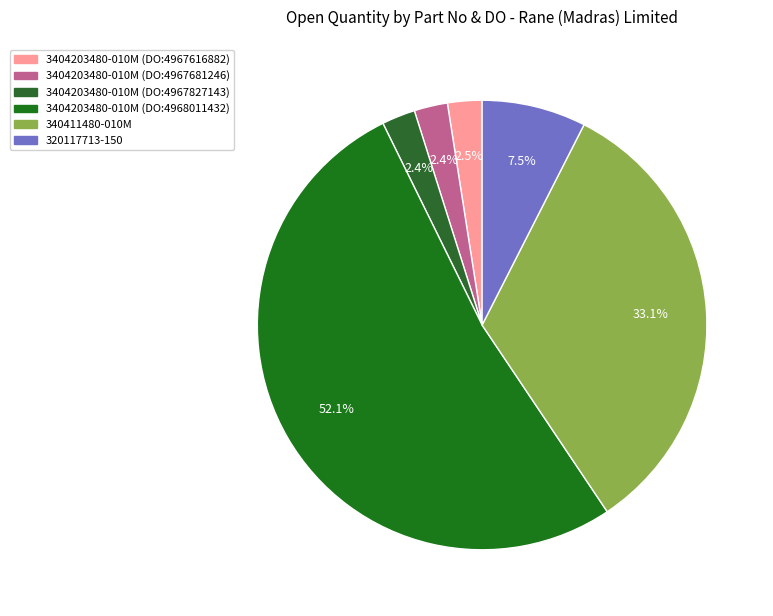

To the nearest percent, what portion does 3404203480-010M (DO:4968011432) represent?

52%